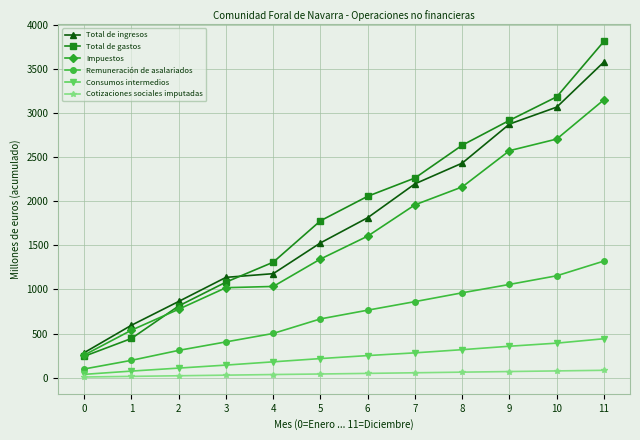

True or false: Consumos intermedios and Total de gastos intersect in this chart.

False